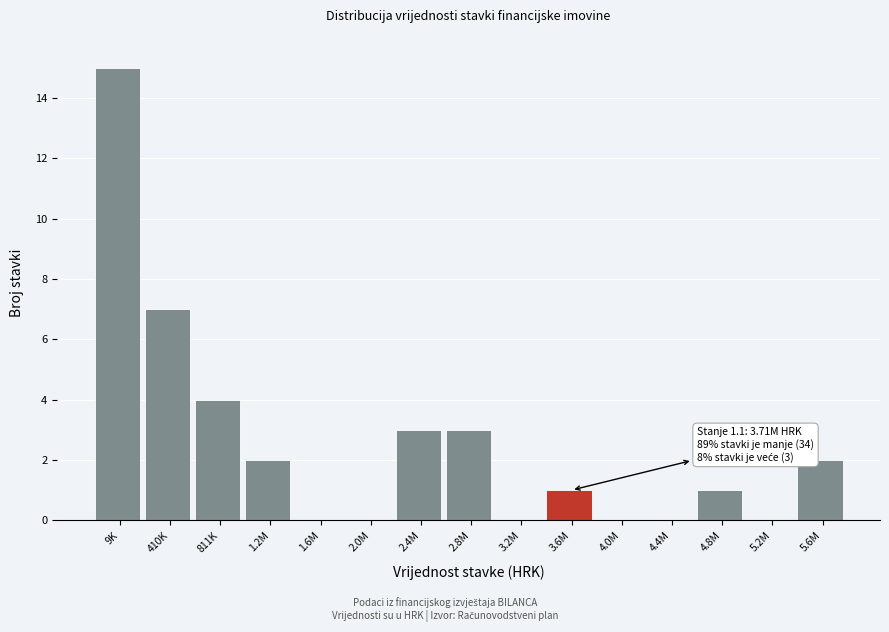

Reading left to right, transcribe all the data shown in this chart.

9K=15	410K=7	811K=4	1.2M=2	1.6M=0	2.0M=0	2.4M=3	2.8M=3	3.2M=0	3.6M=1	4.0M=0	4.4M=0	4.8M=1	5.2M=0	5.6M=2